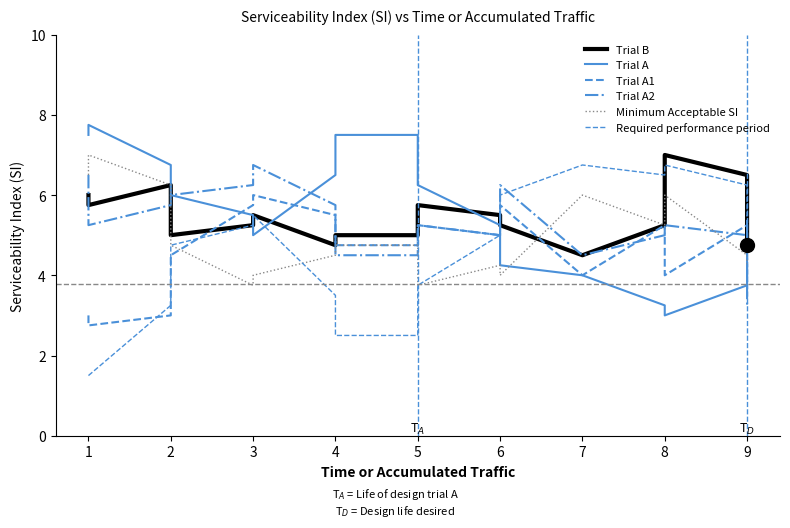

What is the sum of all Trial A values?

99.0